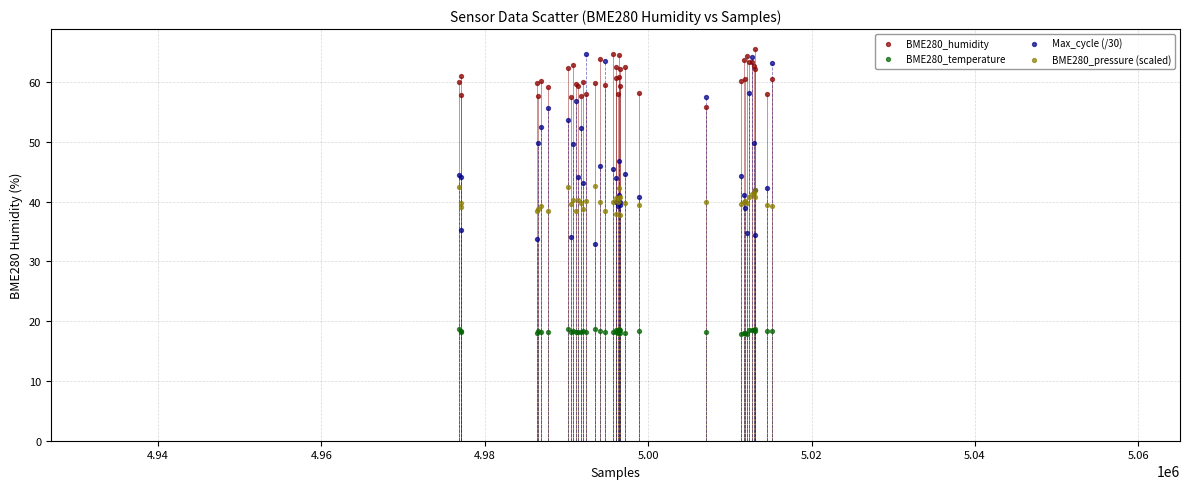

What are all the series names shown in the legend?

BME280_humidity, BME280_temperature, Max_cycle (/30), BME280_pressure (scaled)